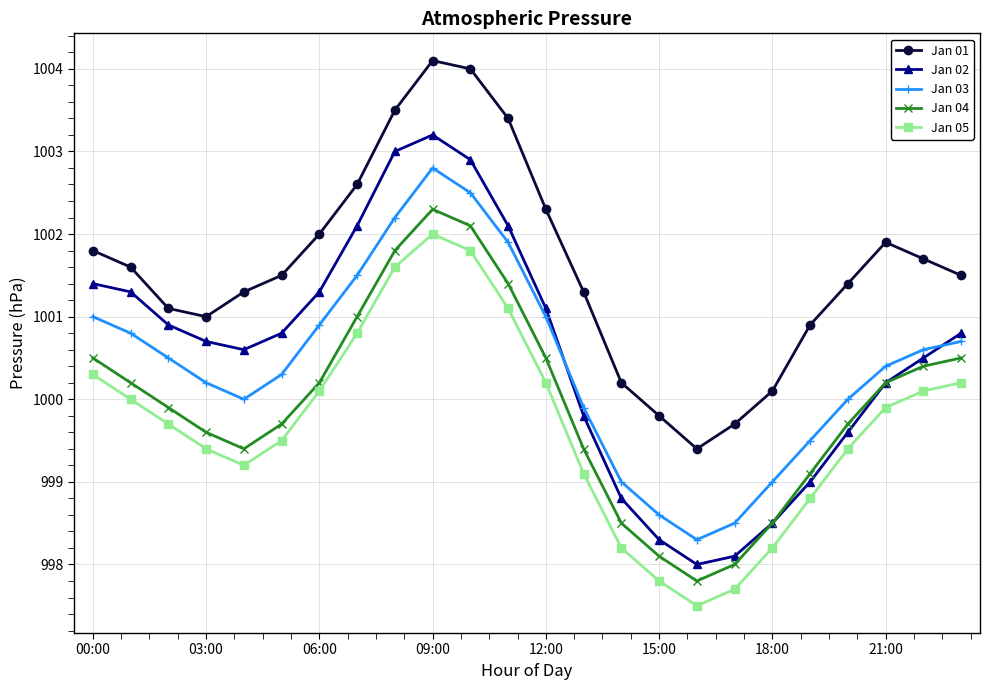

List the series in order of their peak value, highest first.

Jan 01, Jan 02, Jan 03, Jan 04, Jan 05